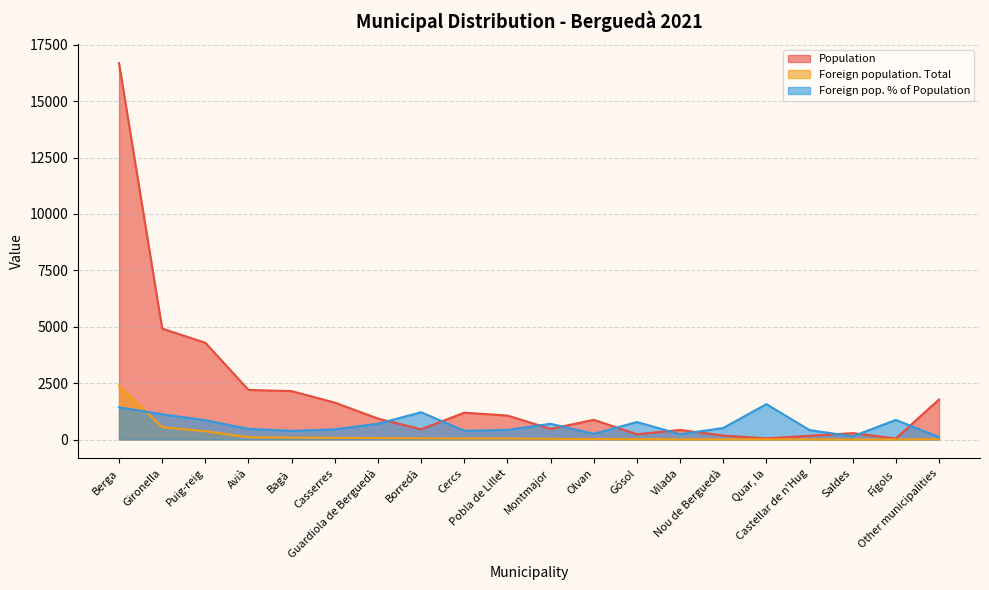

At which label is Population closest to 8364?

Gironella